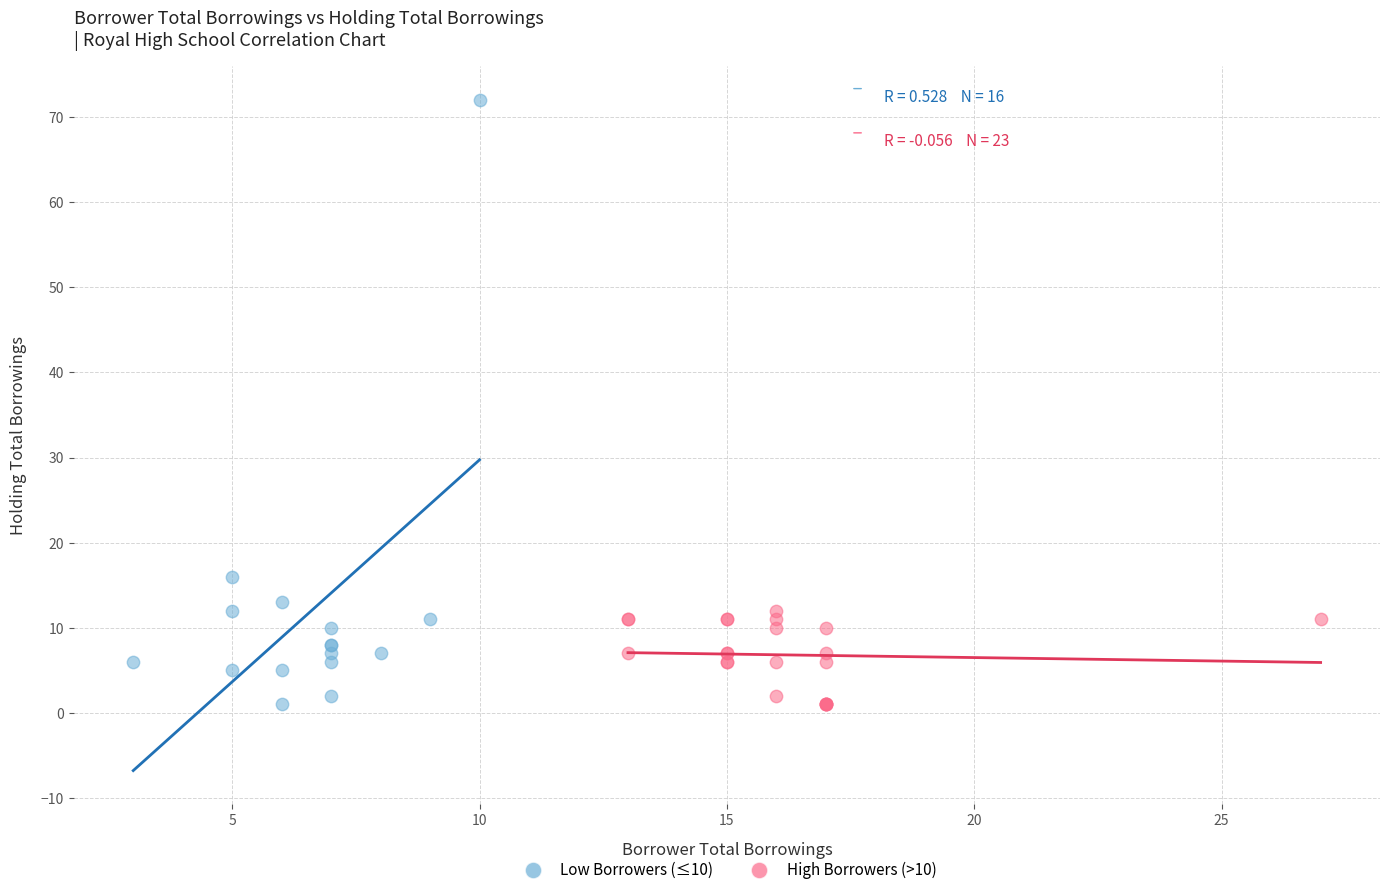

What are all the series names shown in the legend?

Low Borrowers (≤10), High Borrowers (>10)